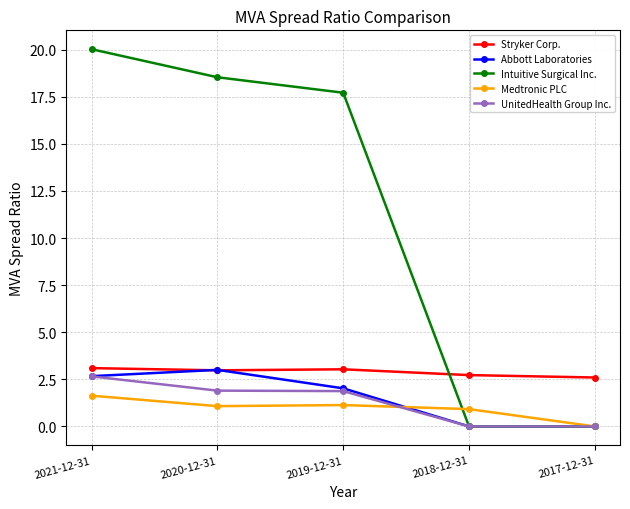

What is the difference between the second highest and minimum values in the UnitedHealth Group Inc. series?

1.9